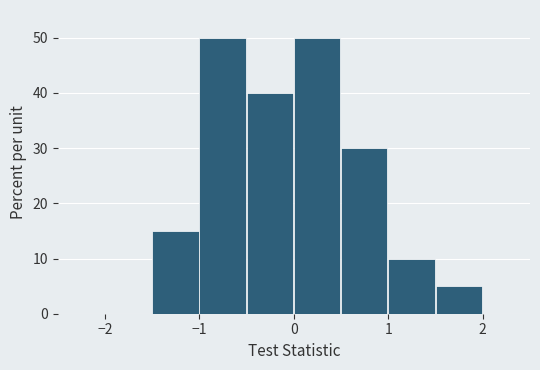

Reading left to right, transcribe this chart: for each bar, give the range it covers on the x-axis and its height. The values are not printed on the chart, so give them approximately, as read against the axis.

-2.5 to -2.0: 0
-2.0 to -1.5: 0
-1.5 to -1.0: 15
-1.0 to -0.5: 50
-0.5 to 0.0: 40
0.0 to 0.5: 50
0.5 to 1.0: 30
1.0 to 1.5: 10
1.5 to 2.0: 5
2.0 to 2.5: 0